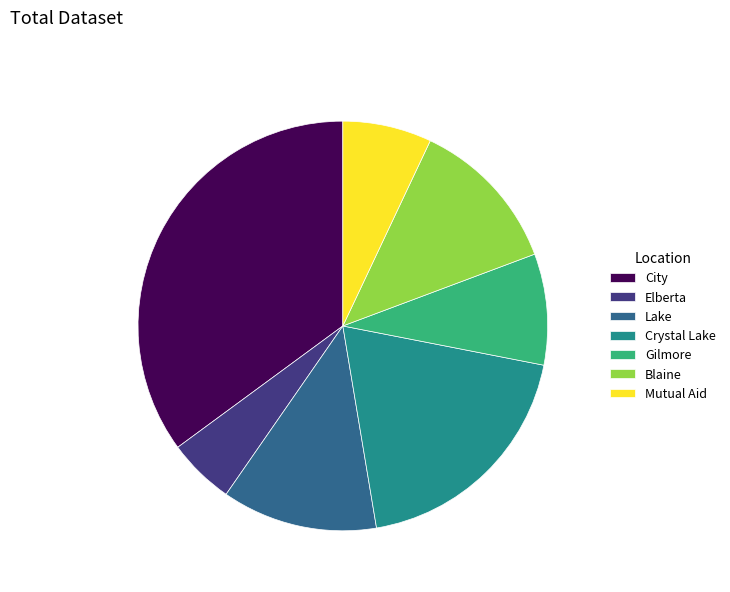

Which has a higher value, Mutual Aid or Gilmore?

Gilmore